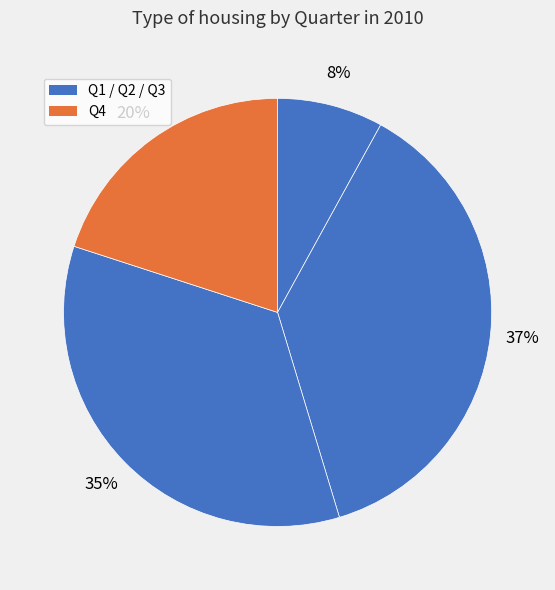

Count the number of slices in the pie.

4